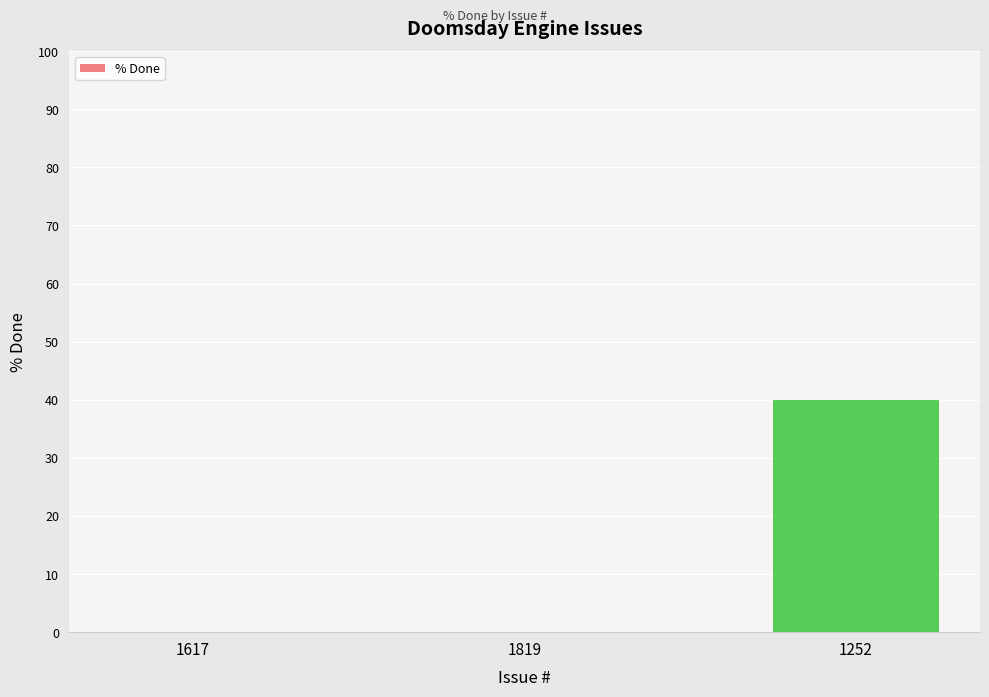

Is it true that the value at 1252 is 20?

False